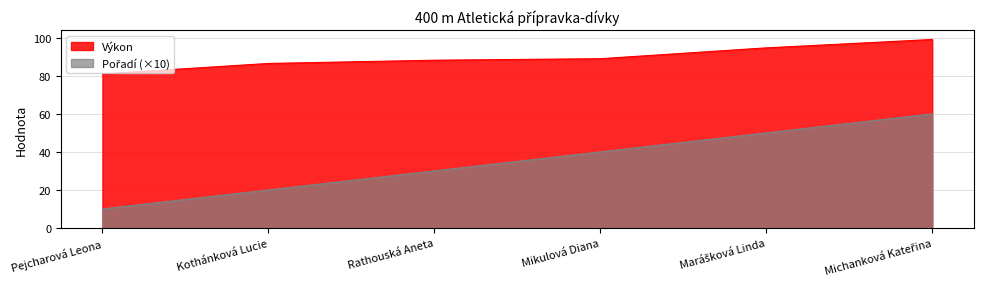

Reading left to right, what are all the values shown in this chart?

Výkon: 81.0	86.5	88.2	89.0	94.7	99.1
Pořadí: 10.0	20.0	30.0	40.0	50.0	60.0